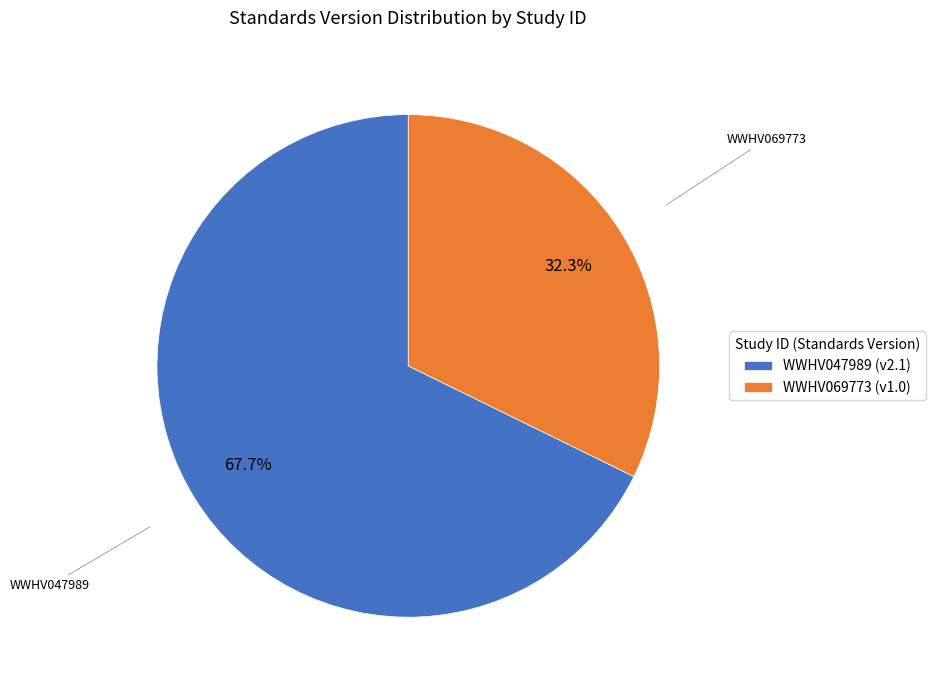

True or false: WWHV069773 accounts for 32% of the total.

True